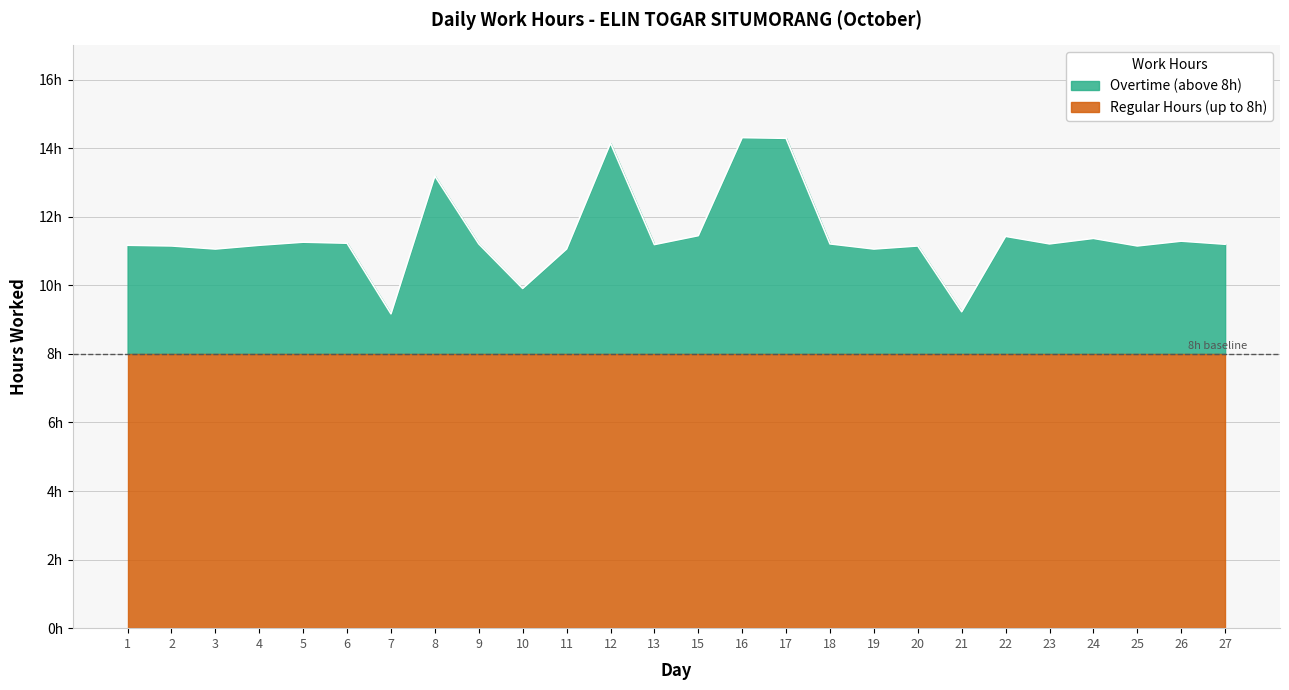

Between 26 and 21, which is larger?

26